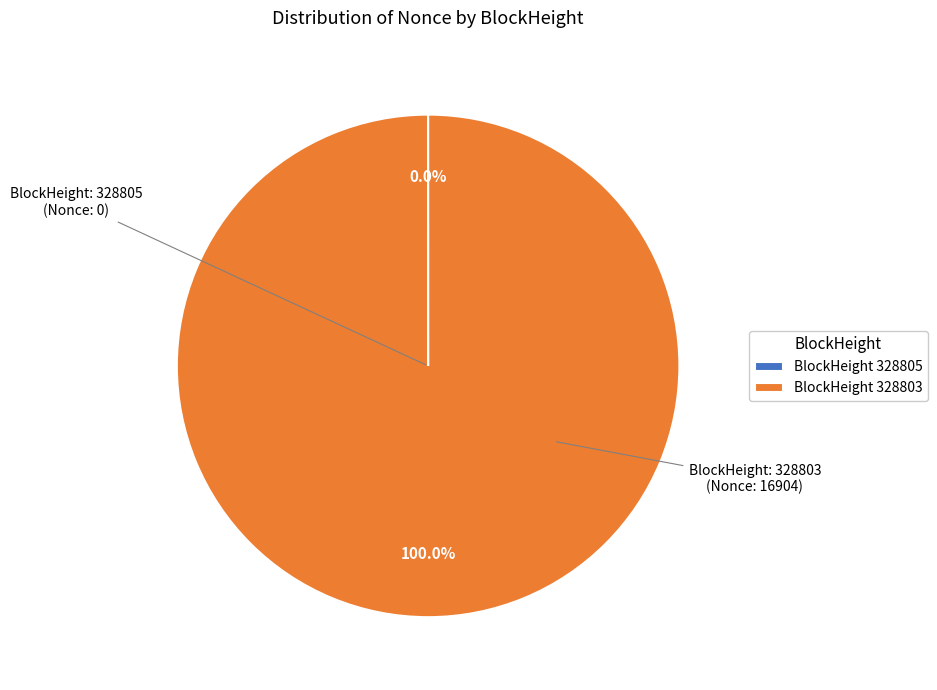

Does any single category account for the majority?

Yes